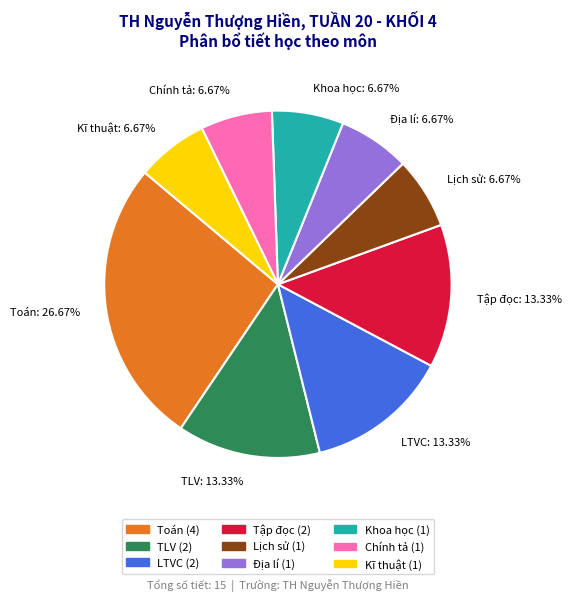

To the nearest percent, what percentage of the pie is LTVC?

13%